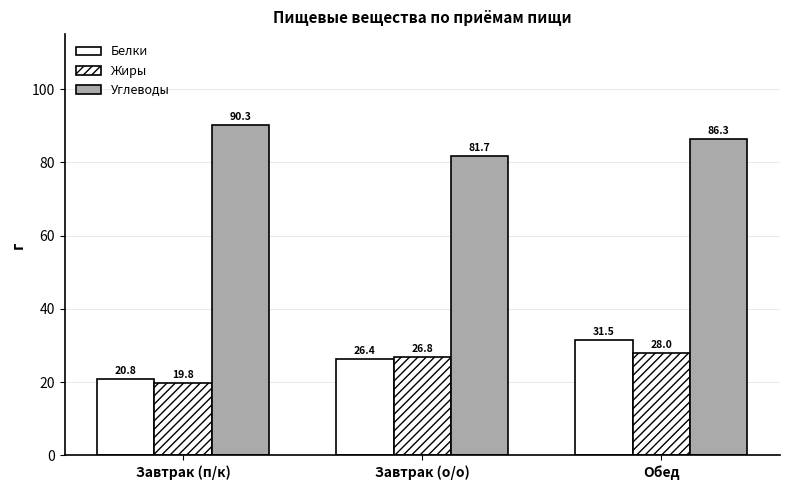

The value of Углеводы at Завтрак (п/к) is 90.3. True or false?

True